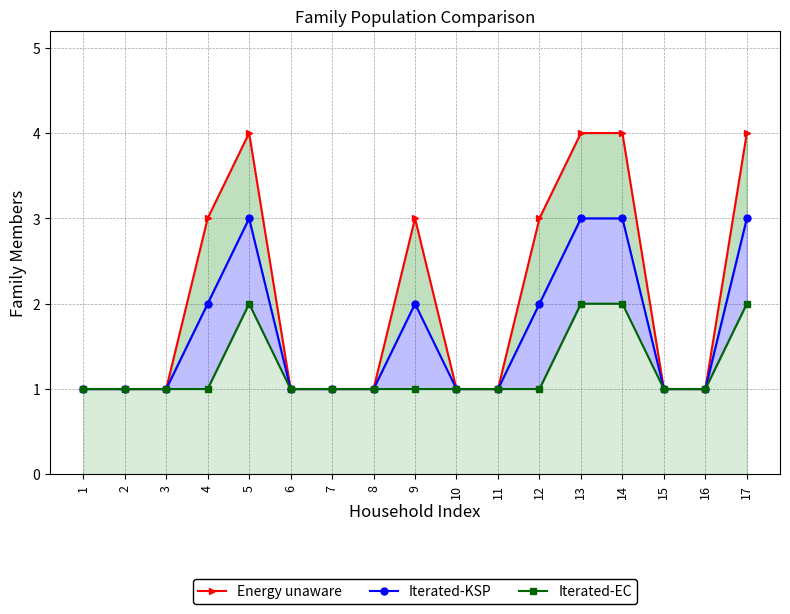

Is it true that Energy unaware equals 1 at 15?

True